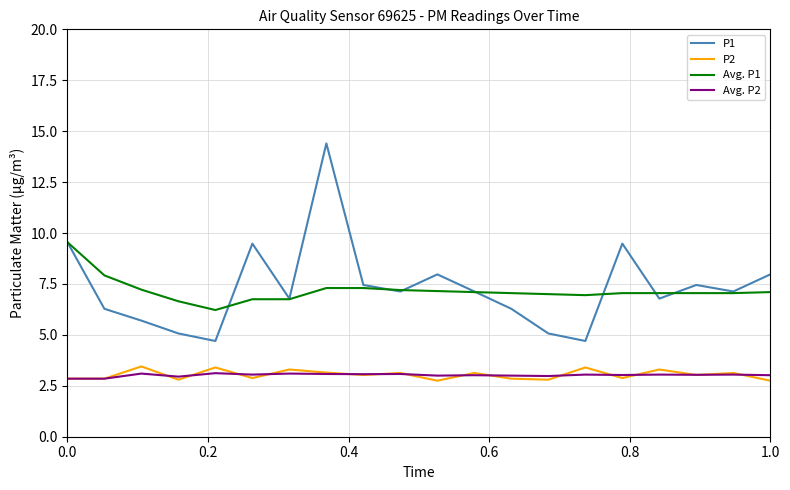

What is the difference between the maximum and minimum values in the P2 series?

0.7